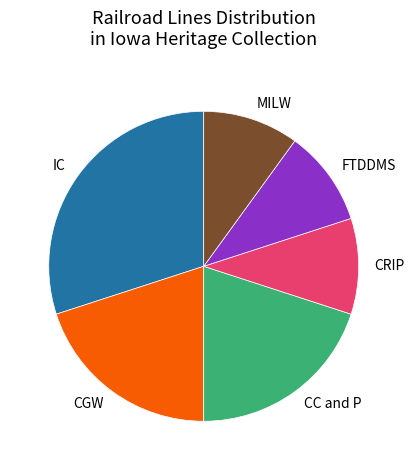

Is IC the majority of the pie?

No